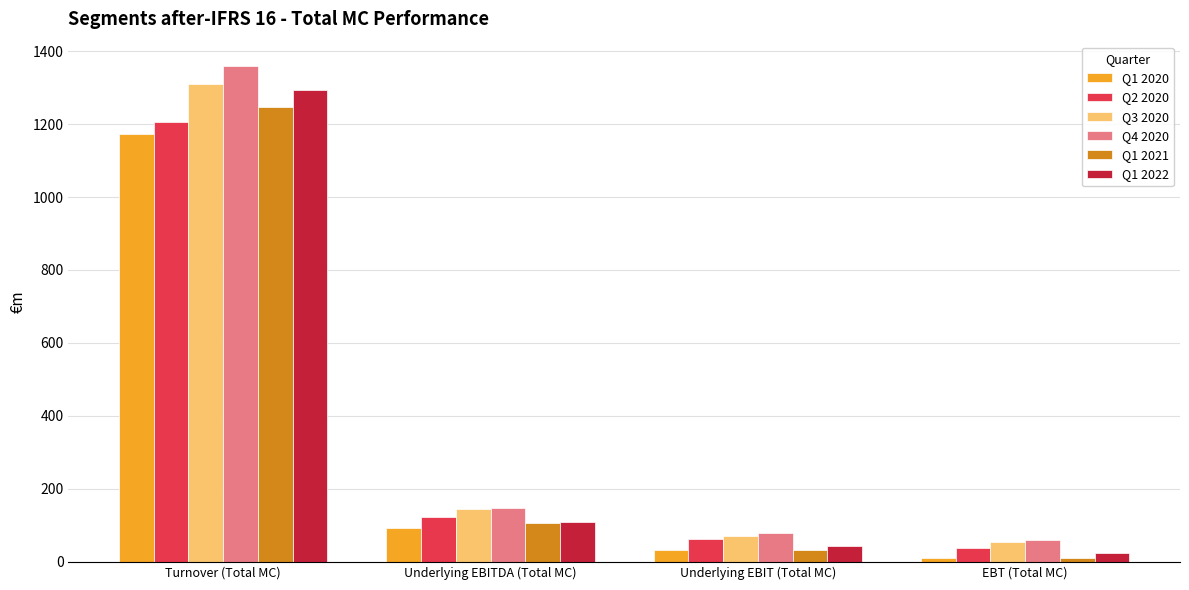

How many values in the Q3 2020 series exceed 143?

2